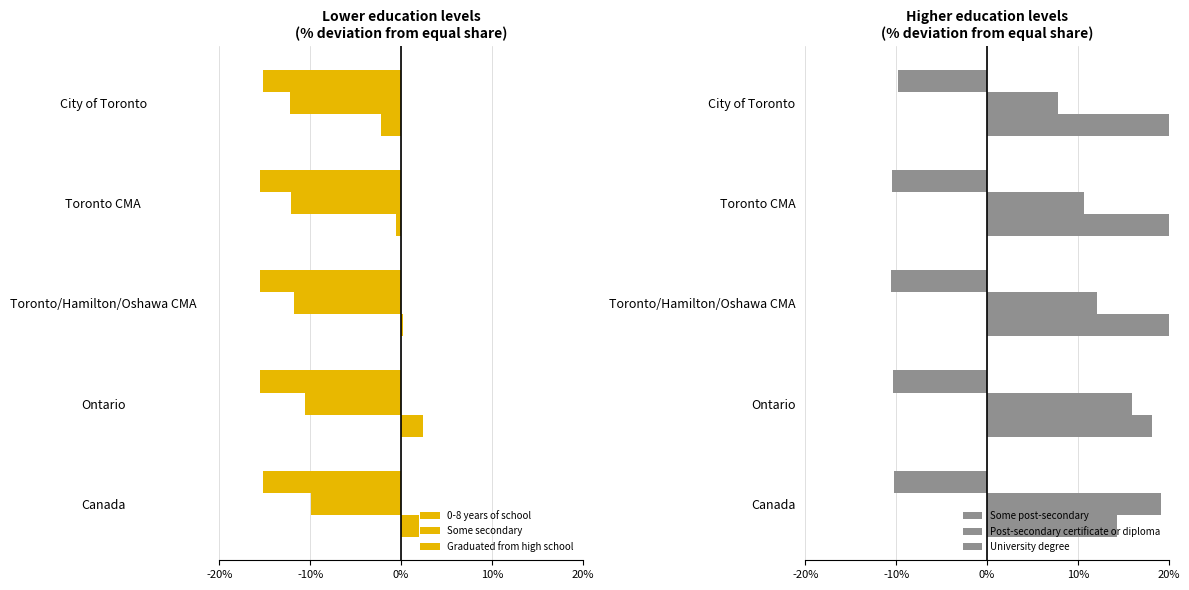

Between Toronto CMA and Toronto/Hamilton/Oshawa CMA, which series saw the biggest shift?

University degree